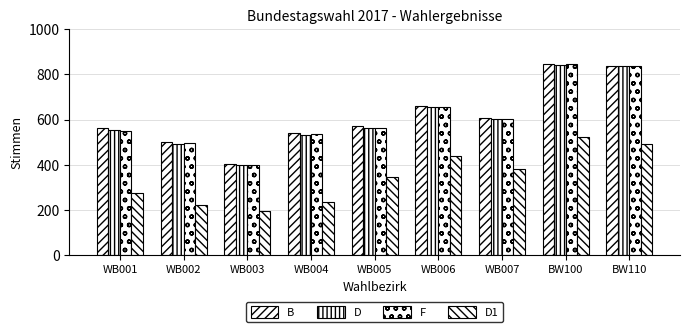

What is the value of the B bar at the 1st from the left?

563